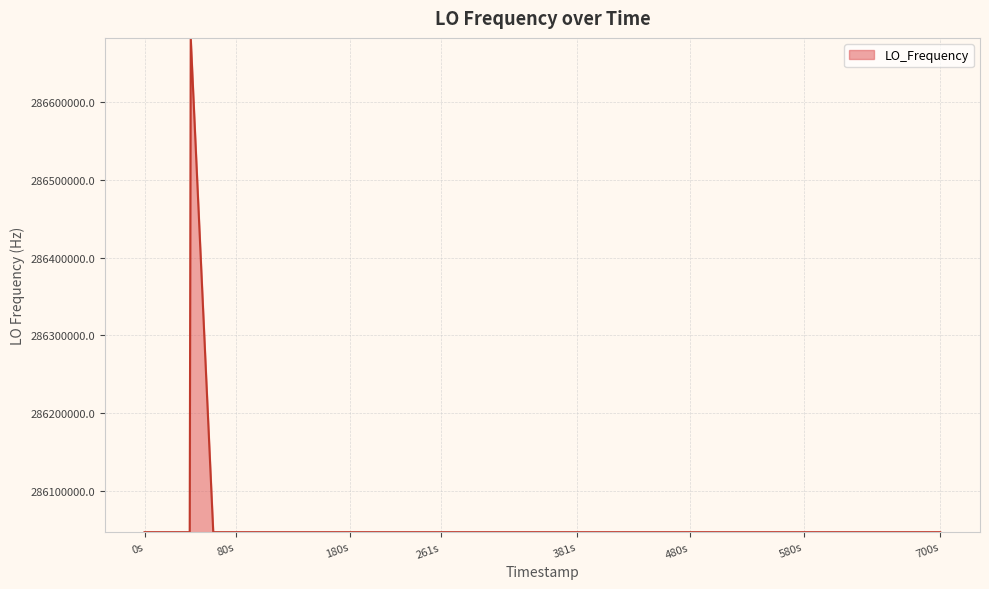

What is the minimum value shown in the chart?

286046998.1